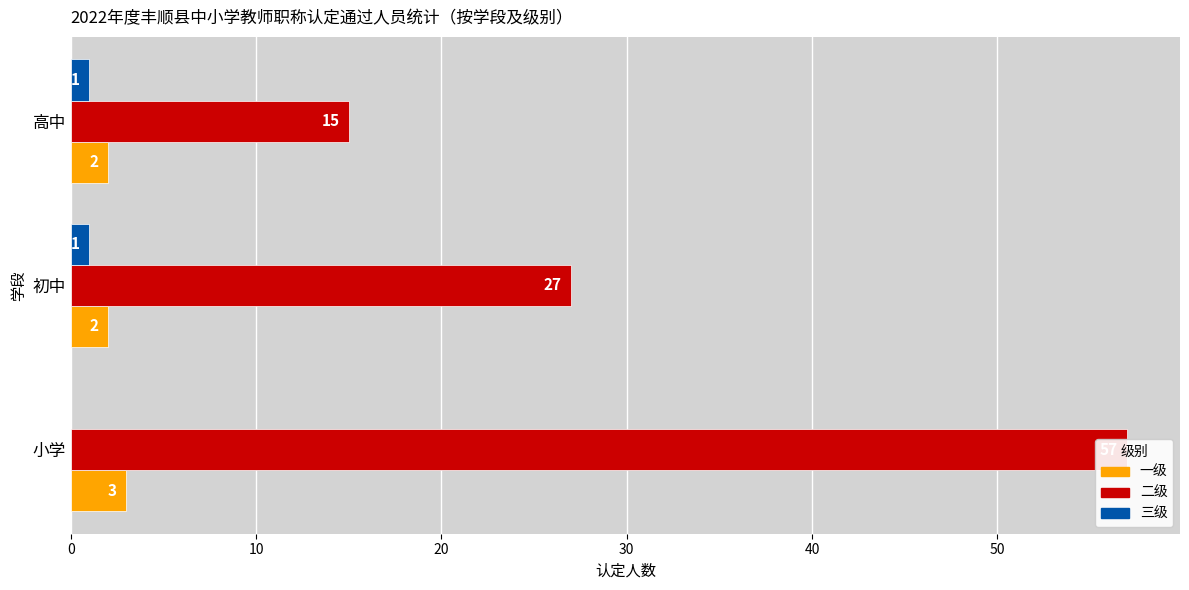

Reading right to left, list all the values displayed in this chart.

一级: 2	2	3
二级: 15	27	57
三级: 1	1	0